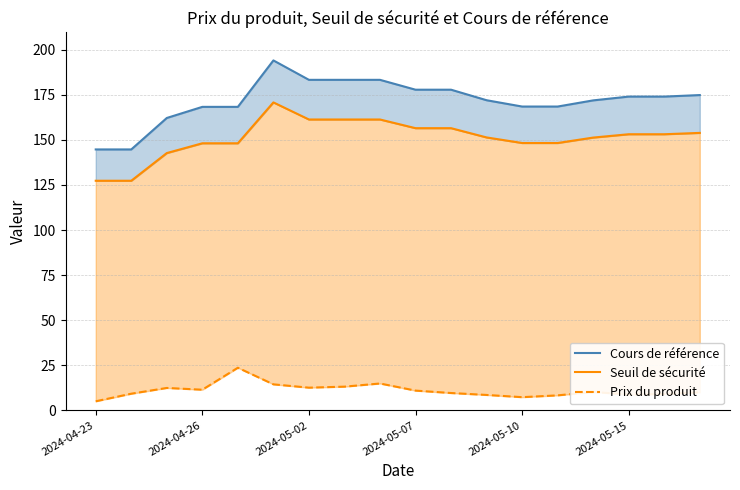

The Cours de référence series shows 331.2 at 2024-05-15. True or false?

False